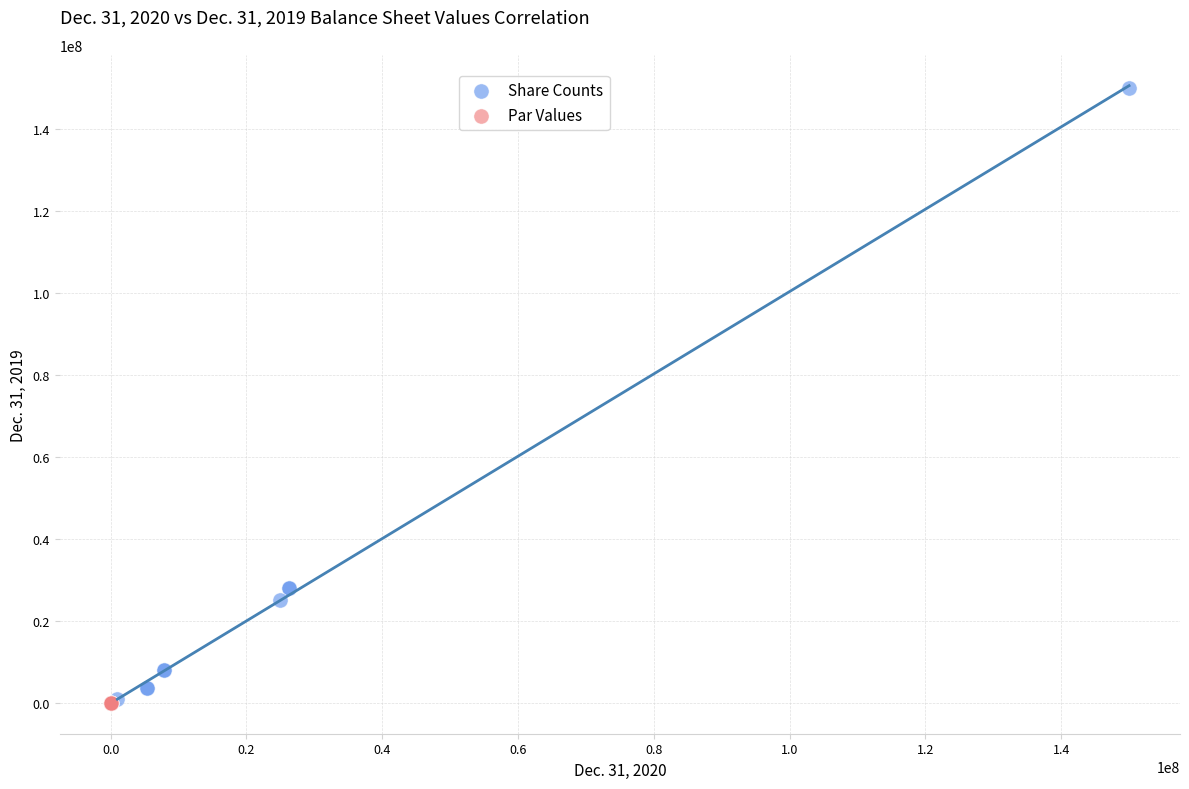

Which series has the largest Y range (max minus min)?

Share Counts